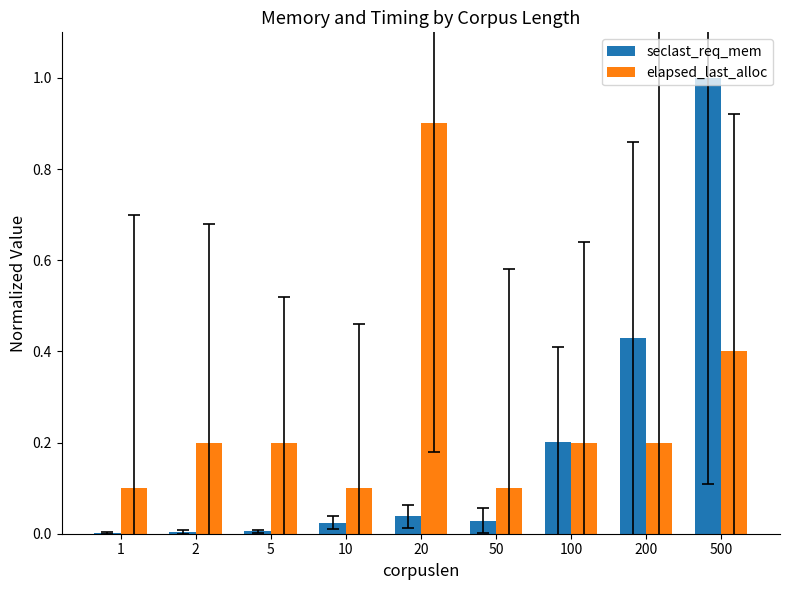

Which category has the highest value across all series?

500